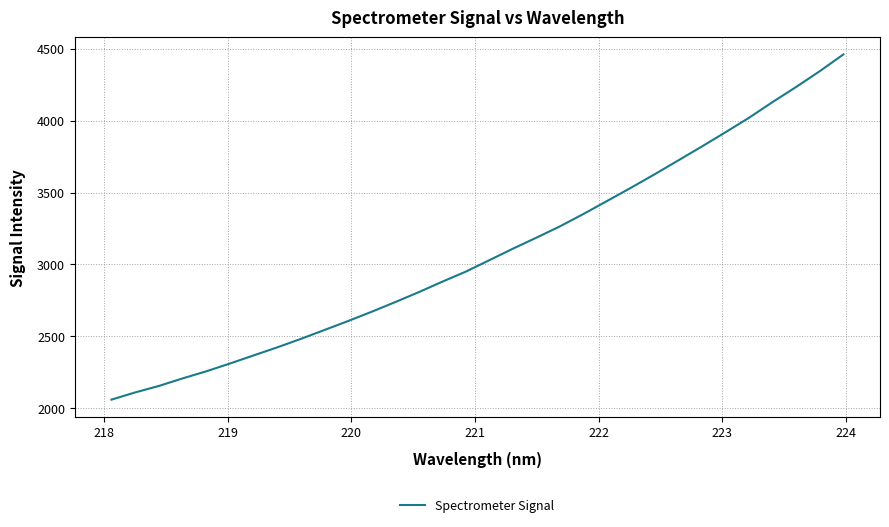

What is the minimum value shown in the chart?

2060.5